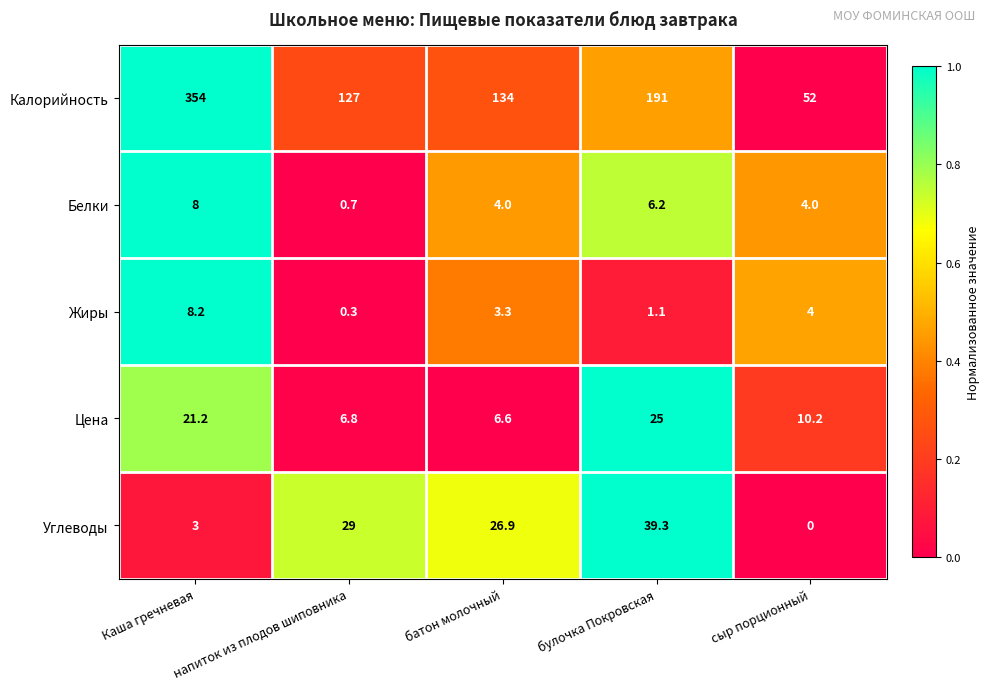

Which label corresponds to the smallest value in the chart?

сыр порционный